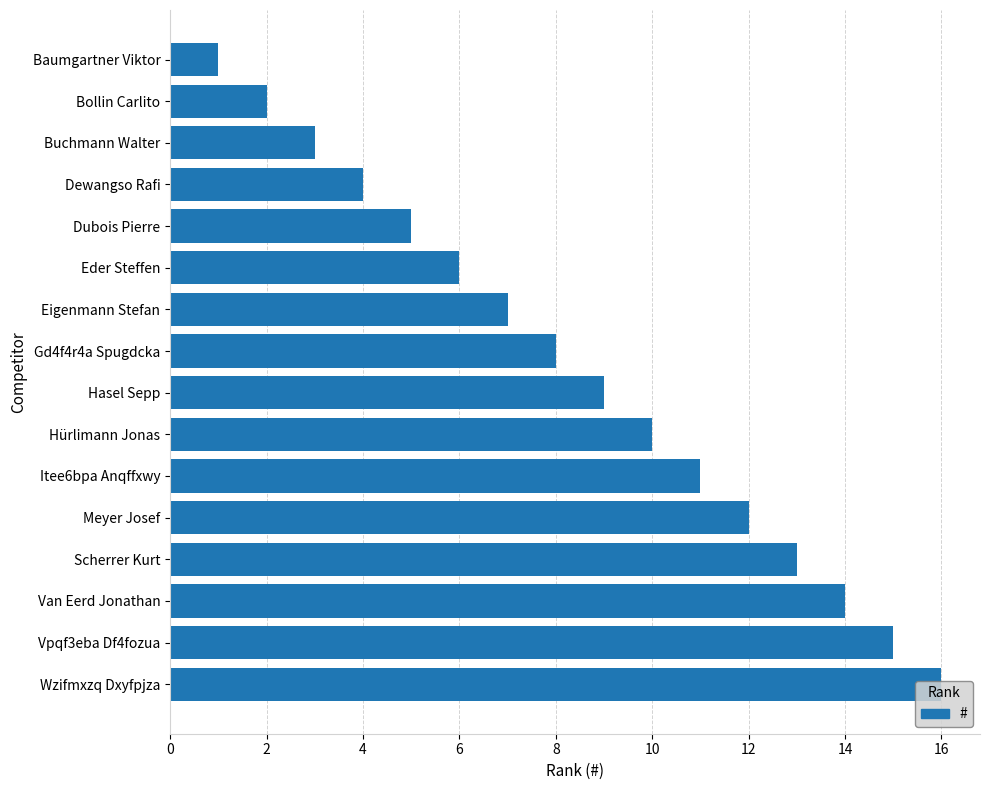

List the labels in order of value, largest first.

Wzifmxzq Dxyfpjza, Vpqf3eba Df4fozua, Van Eerd Jonathan, Scherrer Kurt, Meyer Josef, Itee6bpa Anqffxwy, Hürlimann Jonas, Hasel Sepp, Gd4f4r4a Spugdcka, Eigenmann Stefan, Eder Steffen, Dubois Pierre, Dewangso Rafi, Buchmann Walter, Bollin Carlito, Baumgartner Viktor